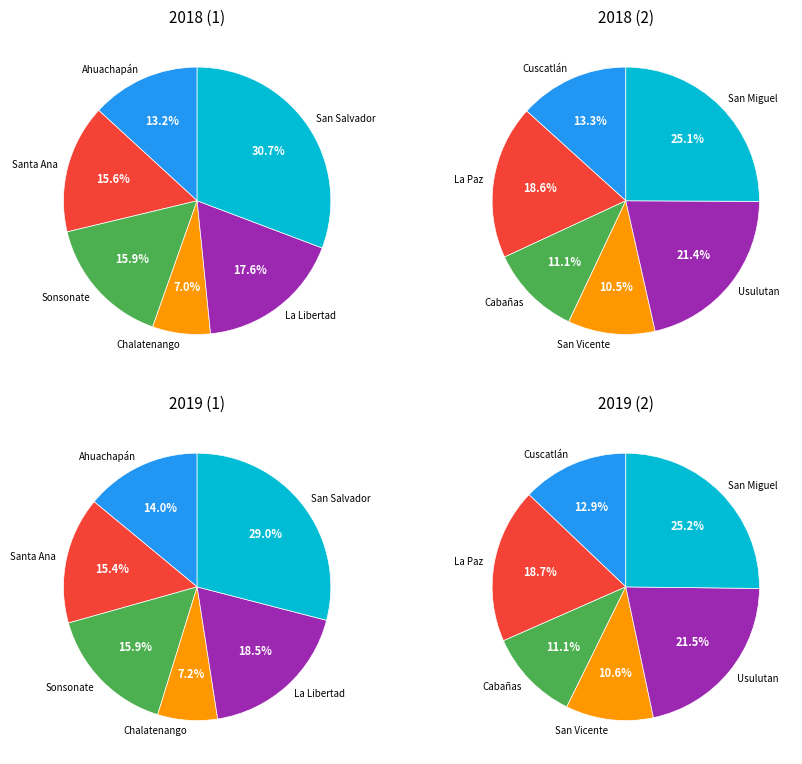

Count the number of slices in the pie.

12